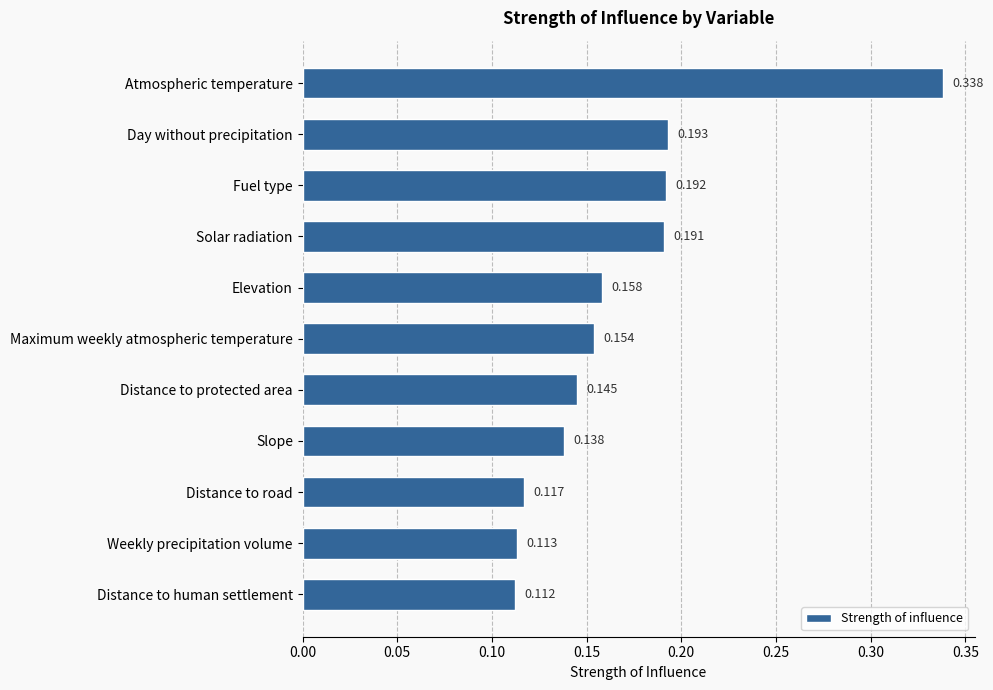

What is the label of the 6th bar from the top?

Maximum weekly atmospheric temperature